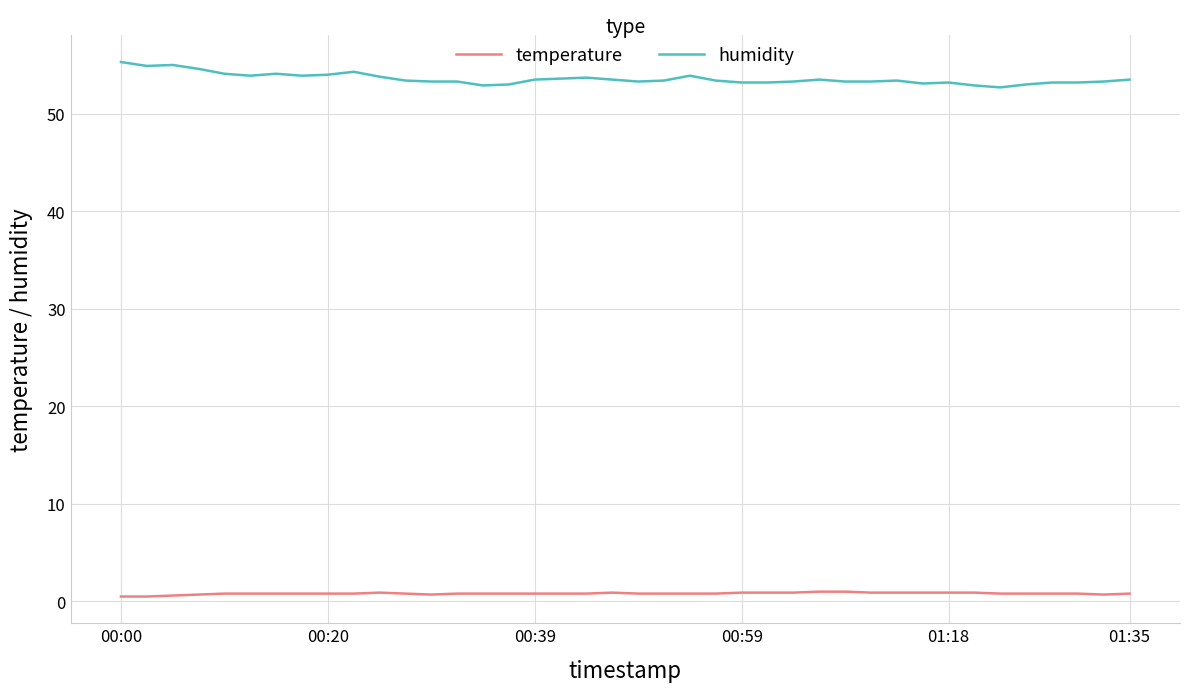

List the series in order of their peak value, highest first.

humidity, temperature